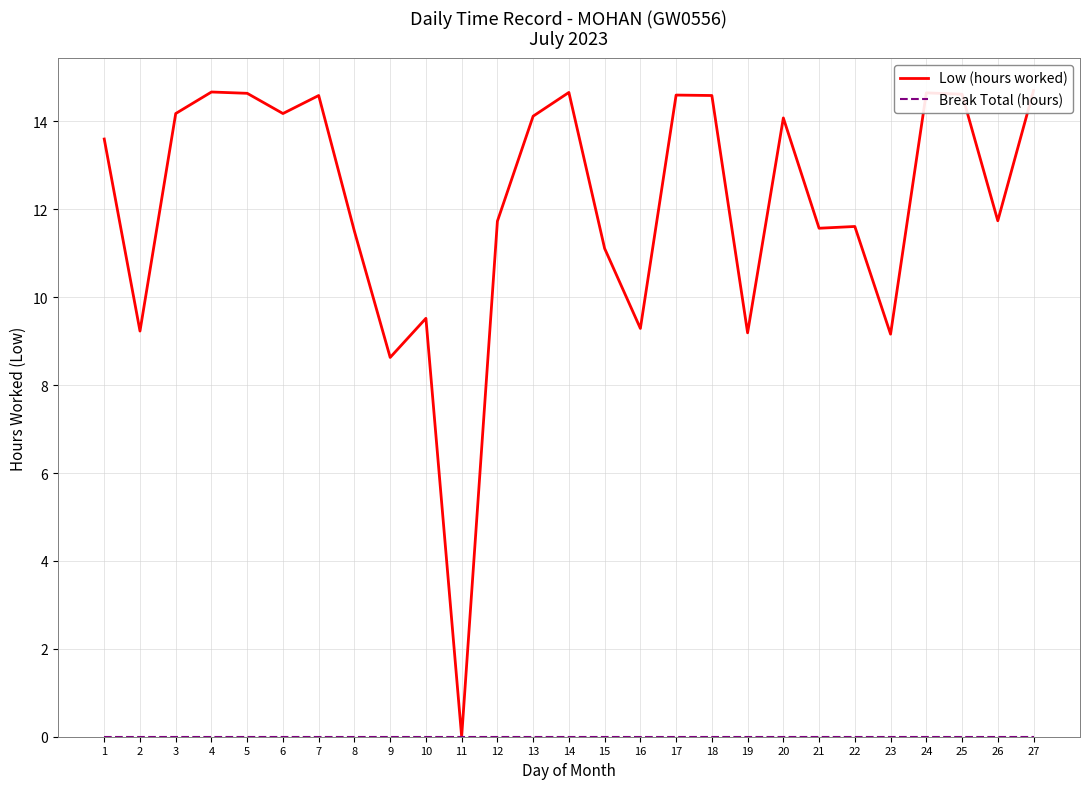

Rank the series at 24 from lowest to highest value.

Break Total (hours), Low (hours worked)